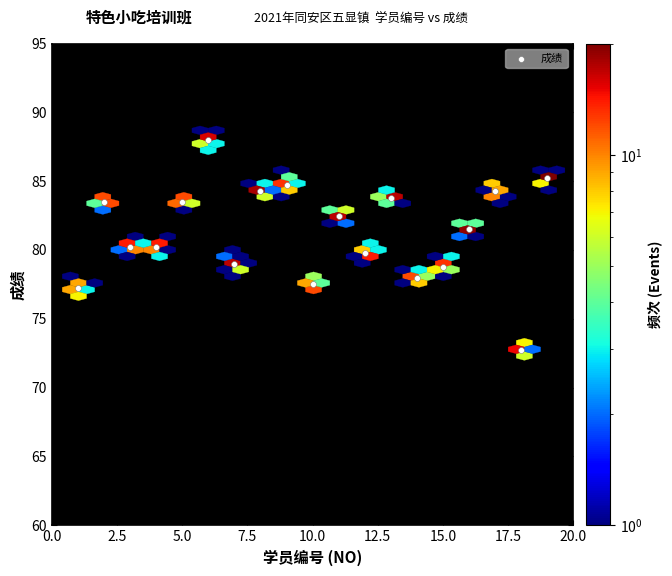

What is the range of X values (max minus min)?

18.0